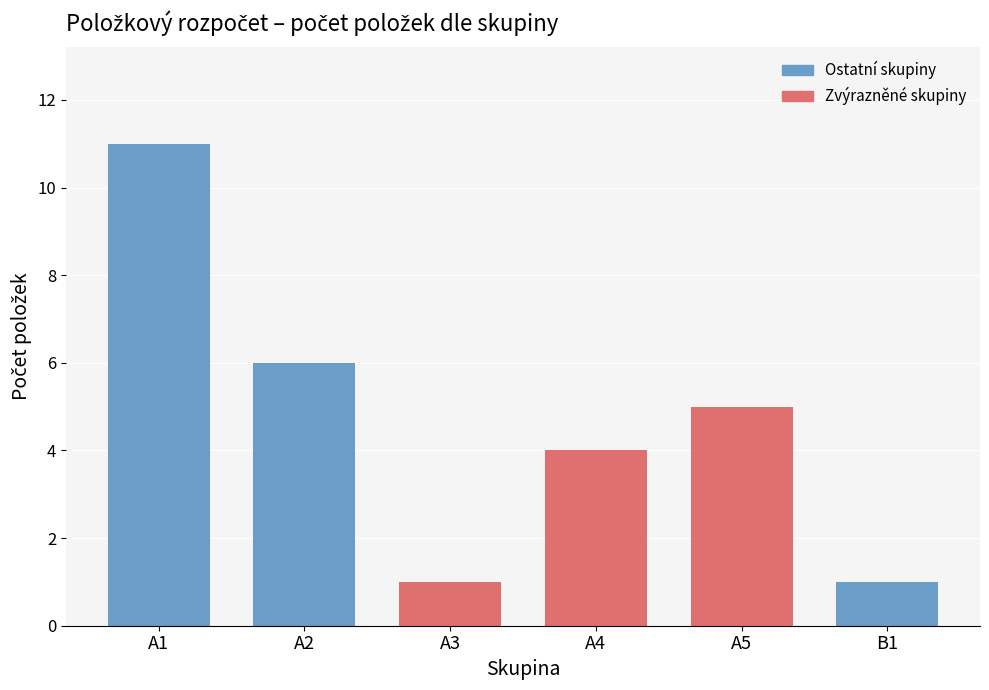

Reading left to right, extract all data points from this chart.

A1=11	A2=6	A3=1	A4=4	A5=5	B1=1